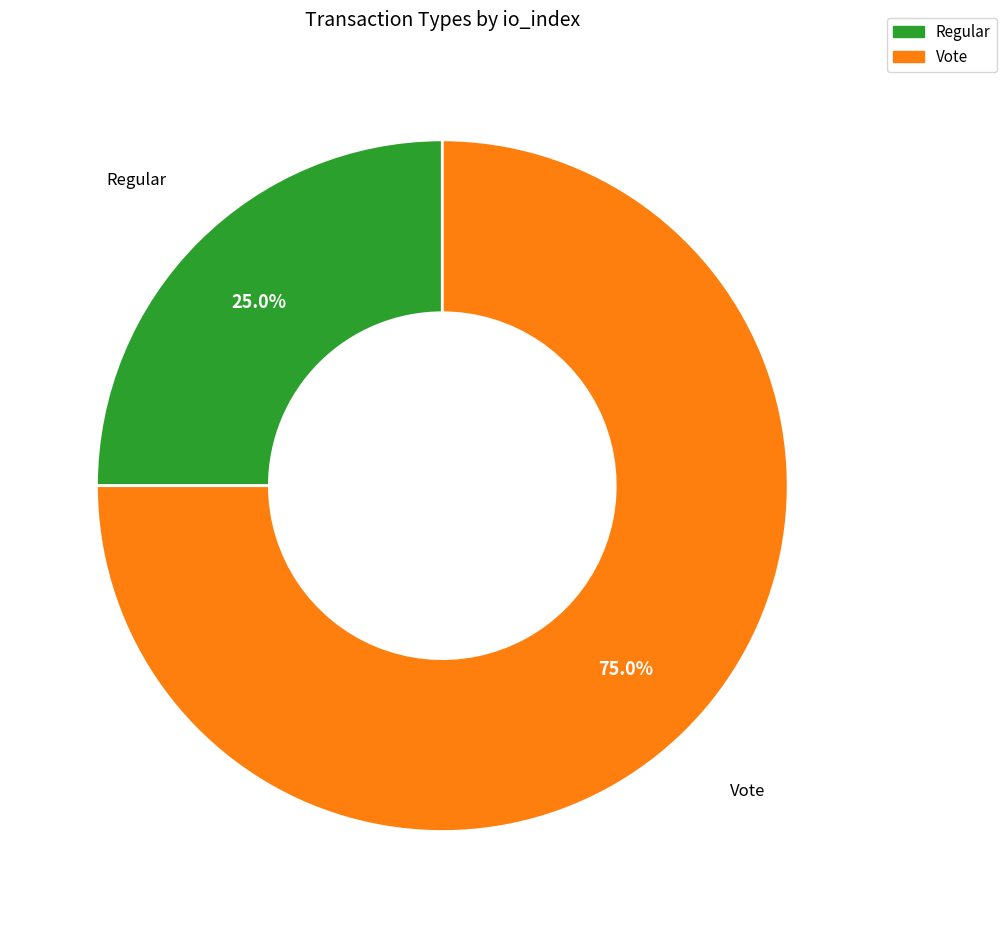

To the nearest percent, what portion does Vote represent?

75%